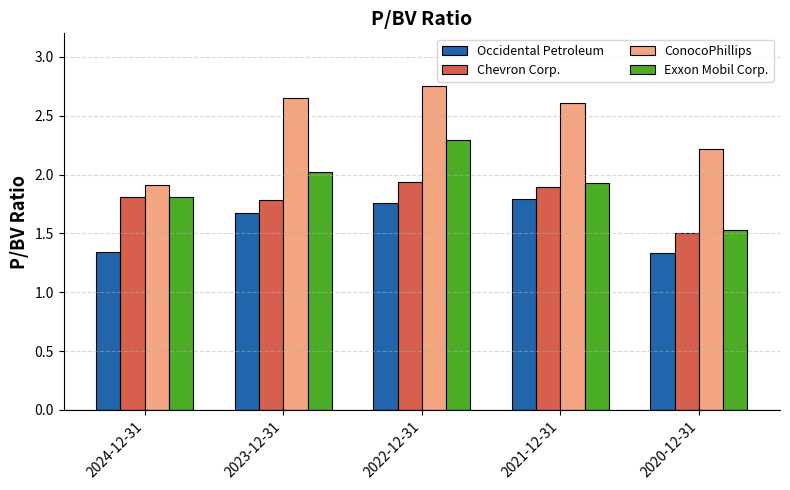

What is the label of the 5th bar from the right?

2024-12-31